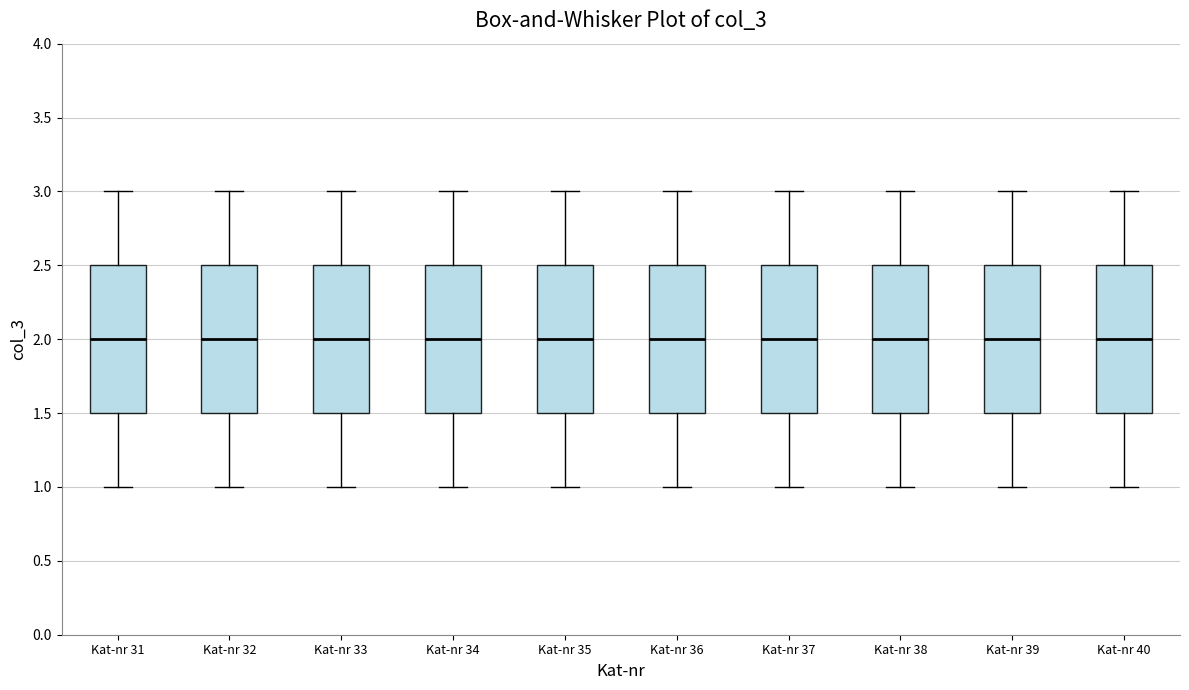

Where does the upper whisker of the box for Kat-nr 31 end on the y-axis? The values are not printed on the chart, so give them approximately, as read against the axis.

3.0